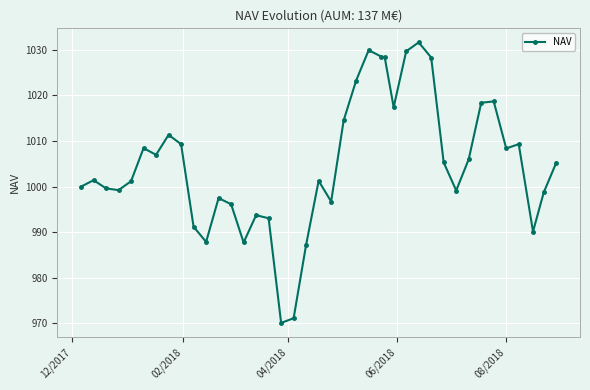

True or false: the data has more than 1 interior local peaks.

True